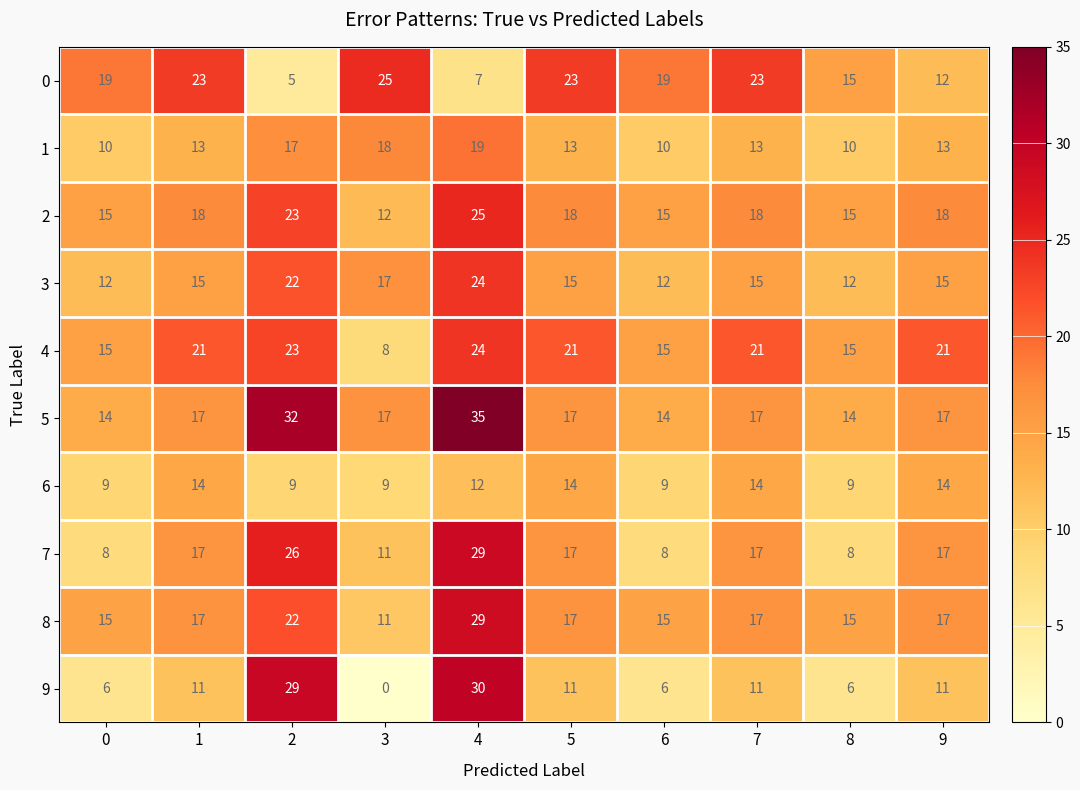

Read the 3 value at 1, to the nearest 5.

15